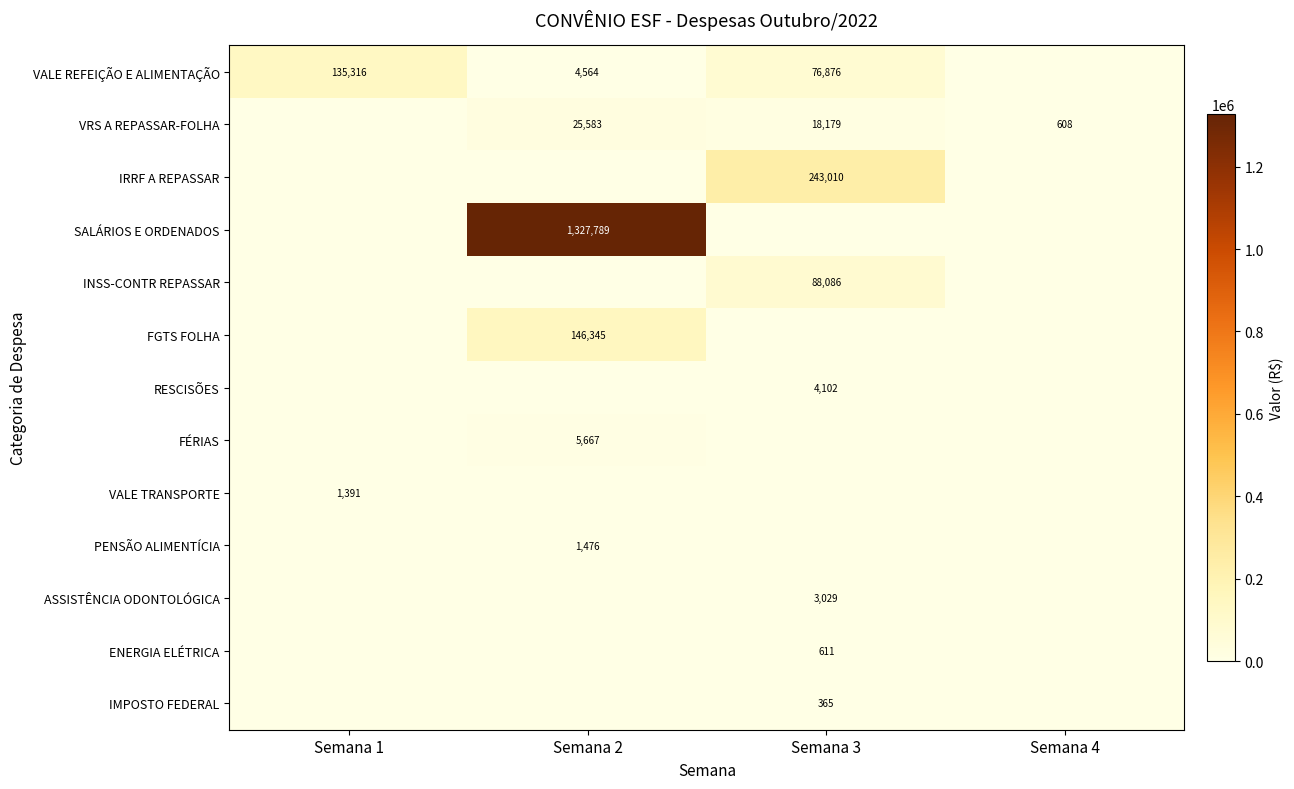

Between Semana 4 and Semana 1, which is larger?

Semana 1